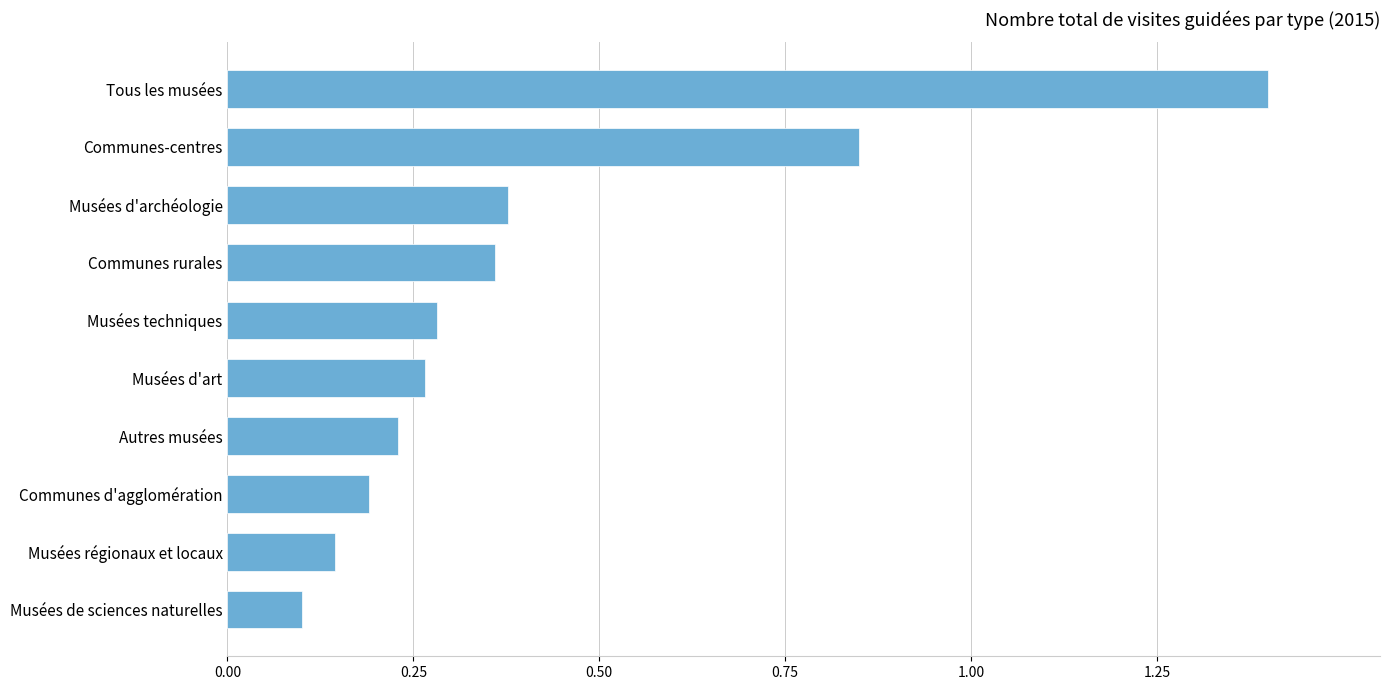

What is the difference between the maximum and second lowest values?

1.3